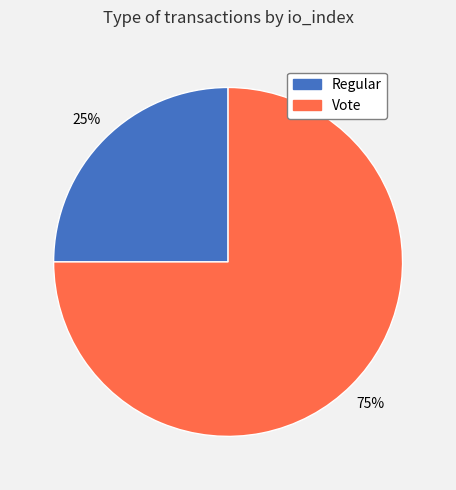

Count the number of slices in the pie.

2